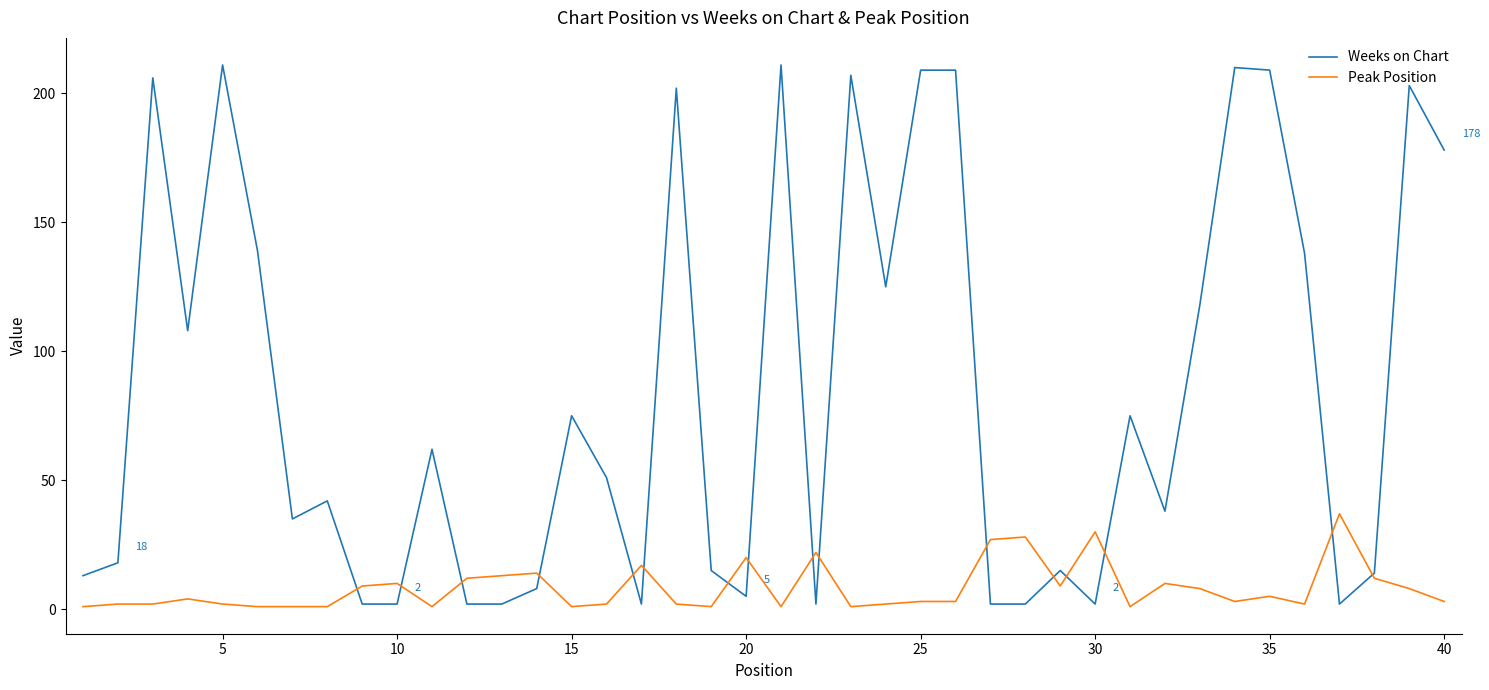

Which series has the largest total across all categories?

Weeks on Chart